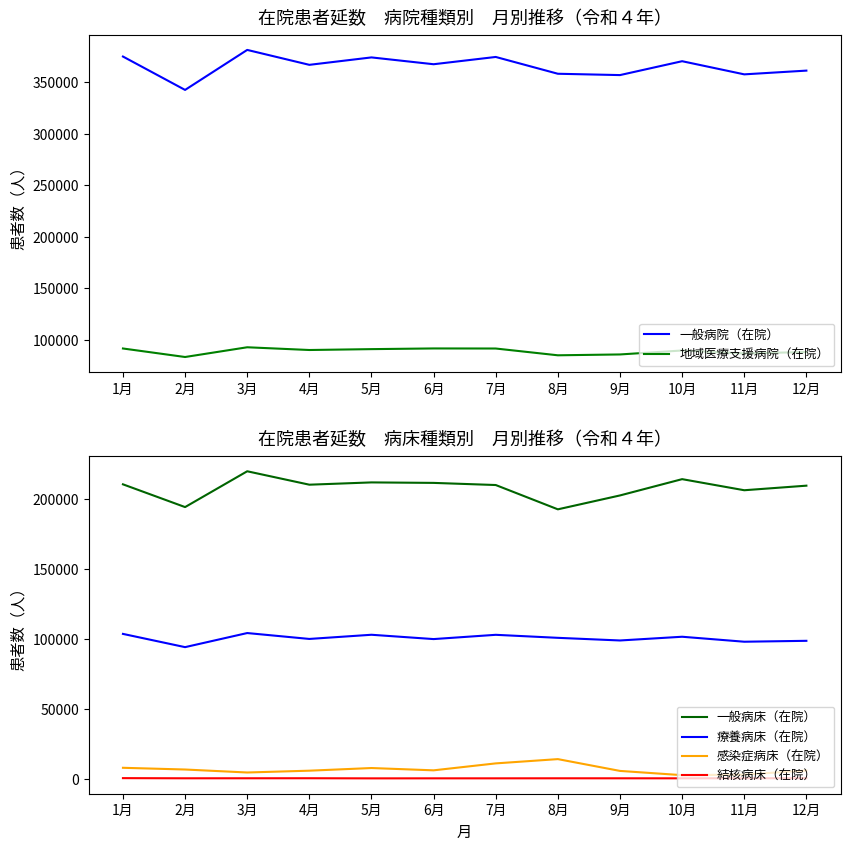

What is the total value across all series at 6月?

776472